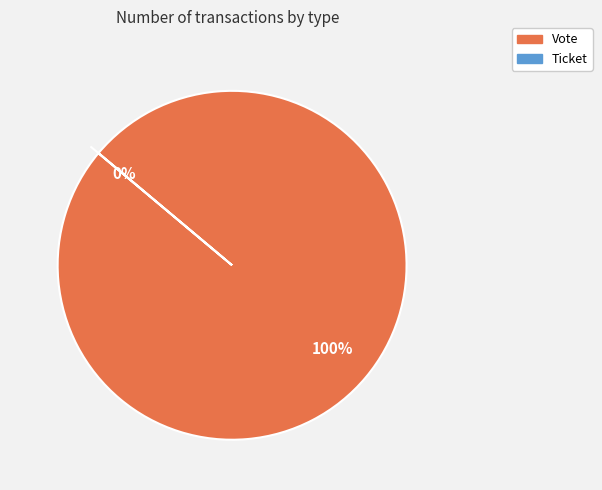

Rank the categories by value from lowest to highest.

Ticket, Vote